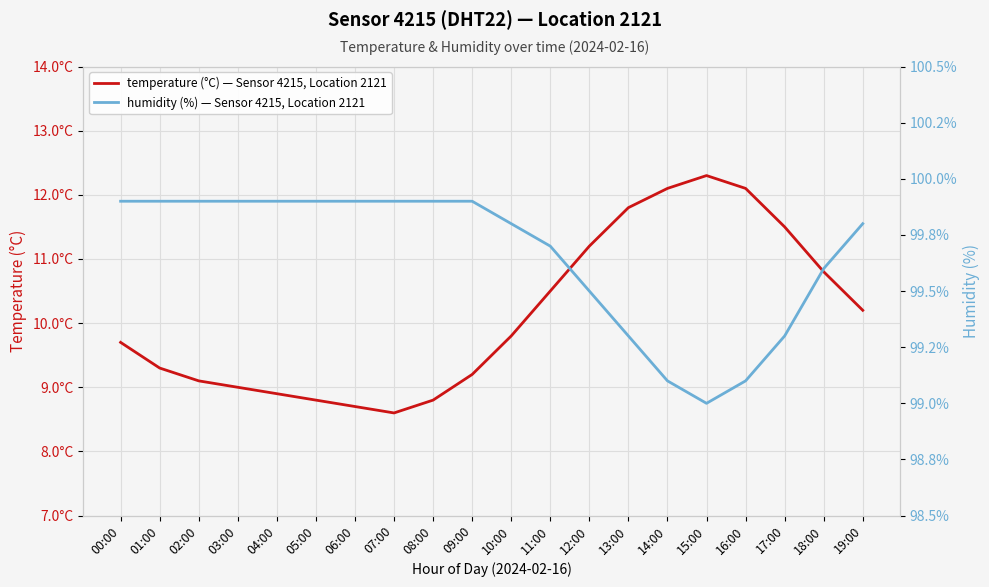

How many series are shown in this chart?

2